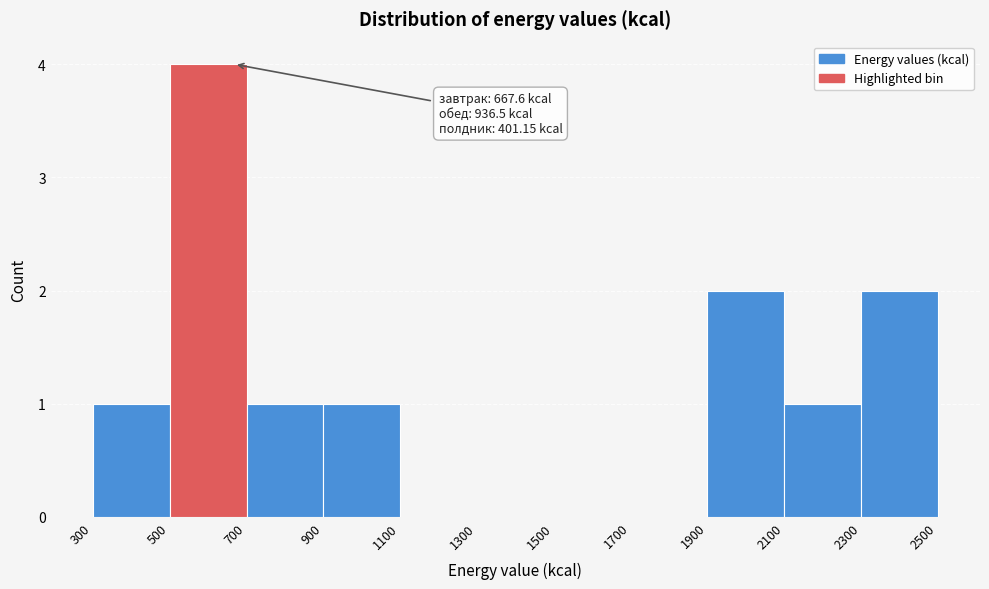

Over which range of the x-axis is the bar tallest?

500 to 700